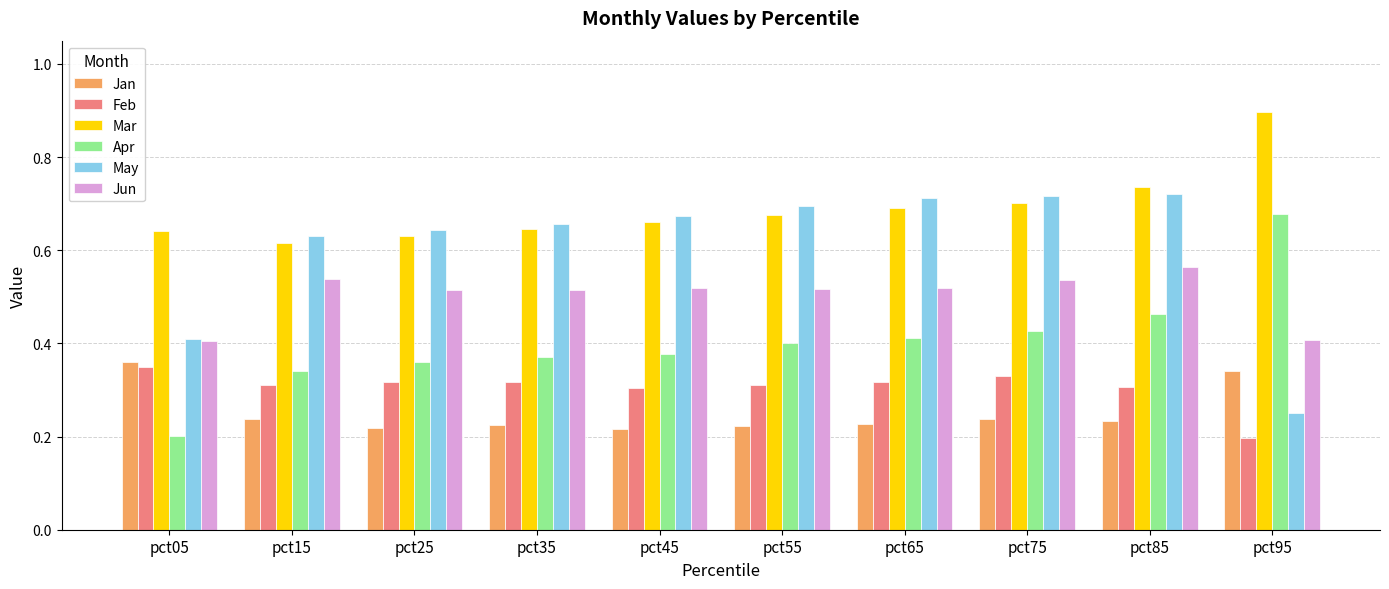

What is the difference between the Apr values at pct45 and pct85?

0.1